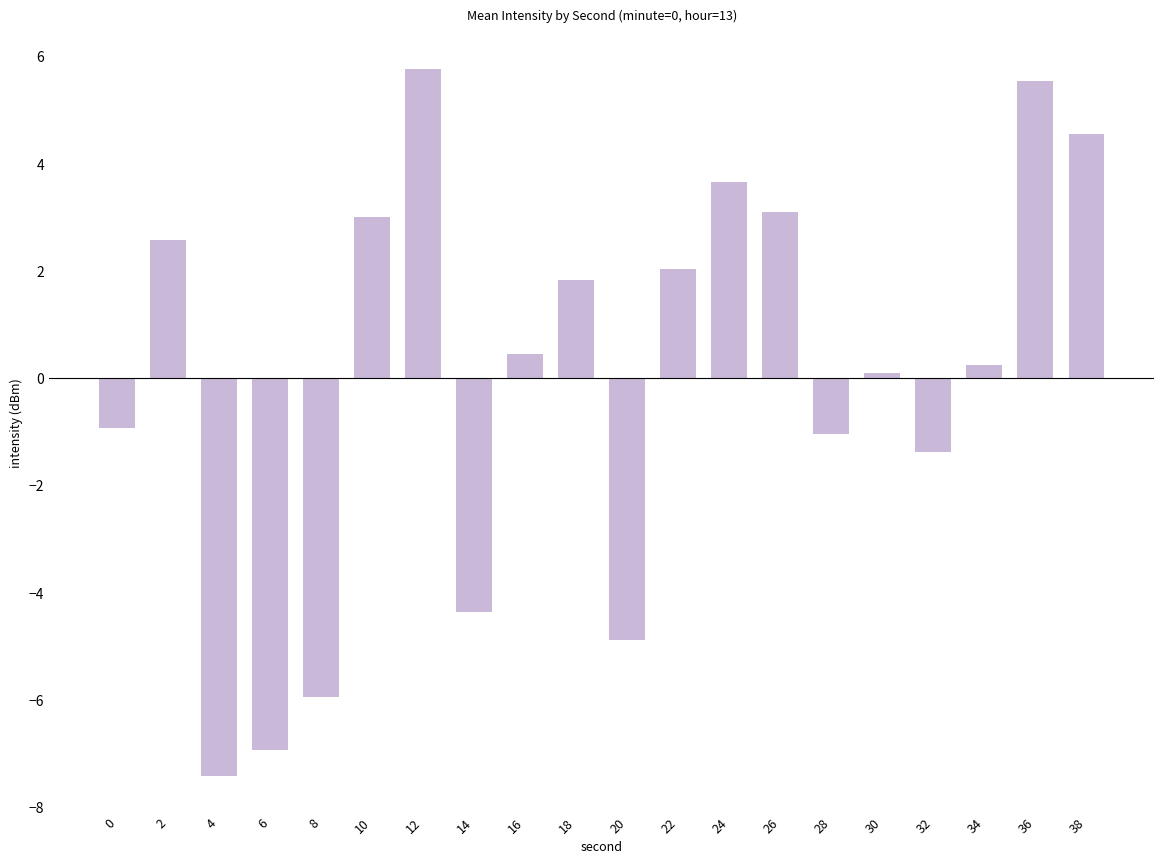

The value at 14 is -6.5. True or false?

False